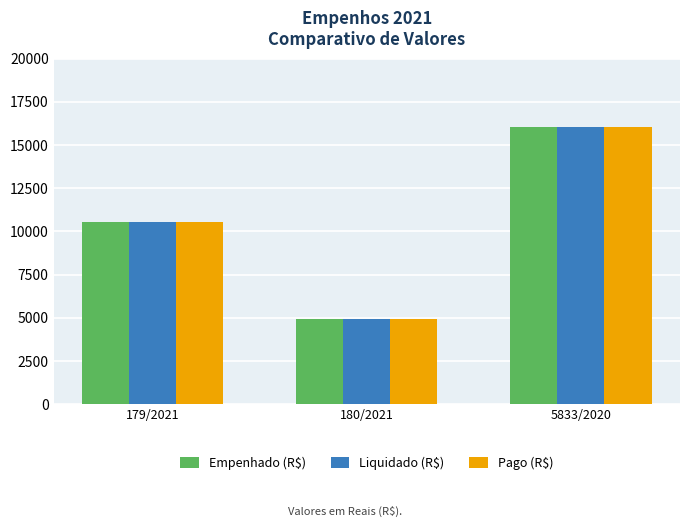

Where is Liquidado (R$) nearest to the value 10489?

179/2021